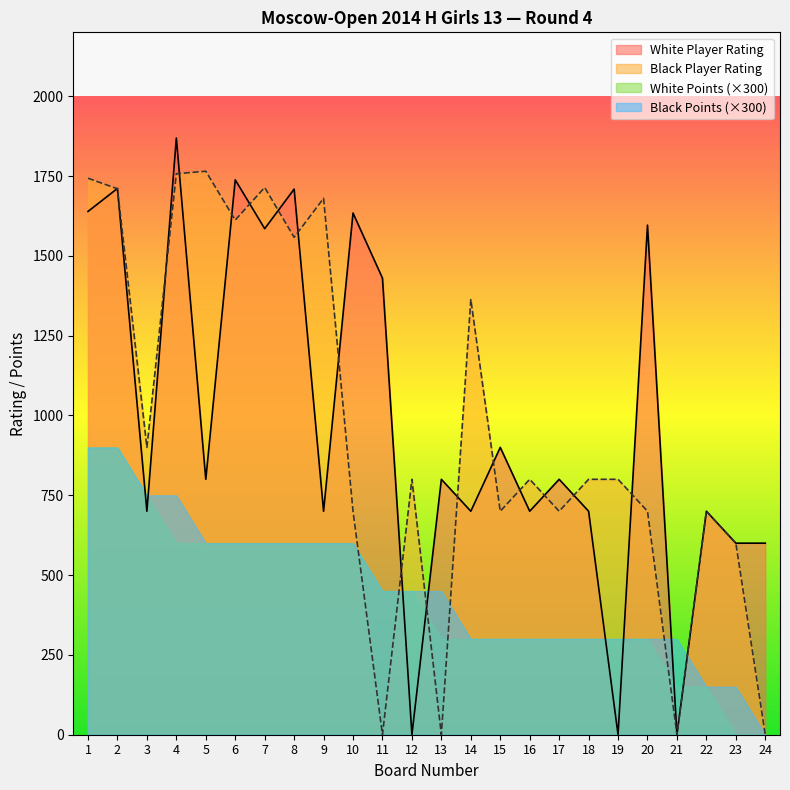

Is the value of Black Player Rating at 6 greater than the value of White Player Rating at 14?

Yes